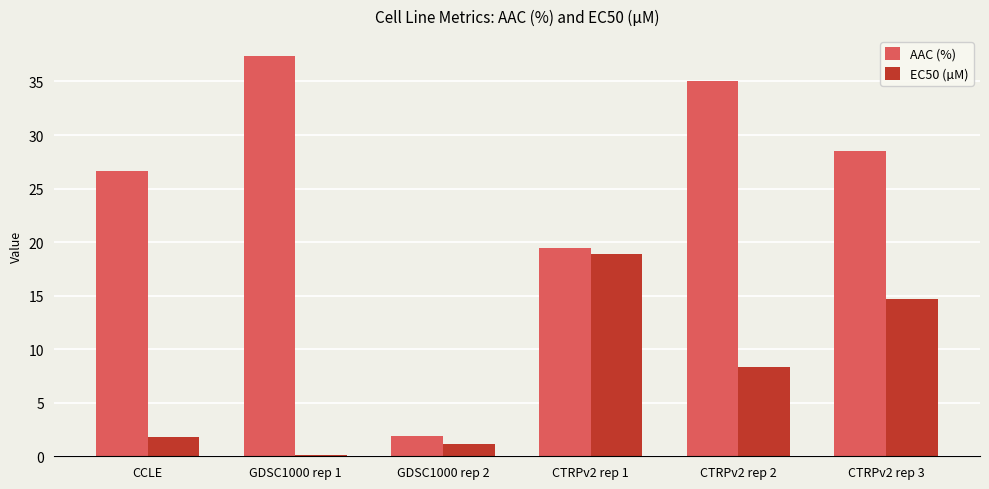

Which label corresponds to the largest value in the chart?

GDSC1000 rep 1